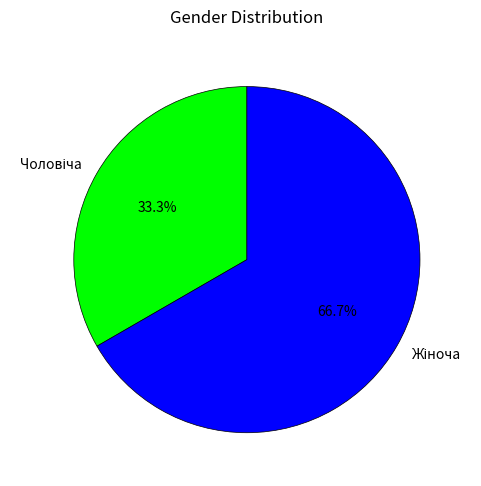

To the nearest percent, what is the difference between the largest and smallest slice percentages?

33%